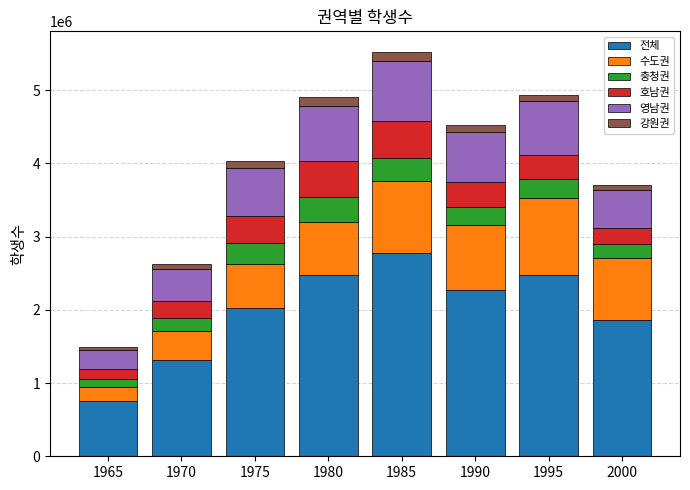

What is the maximum value for 전체?

2782173